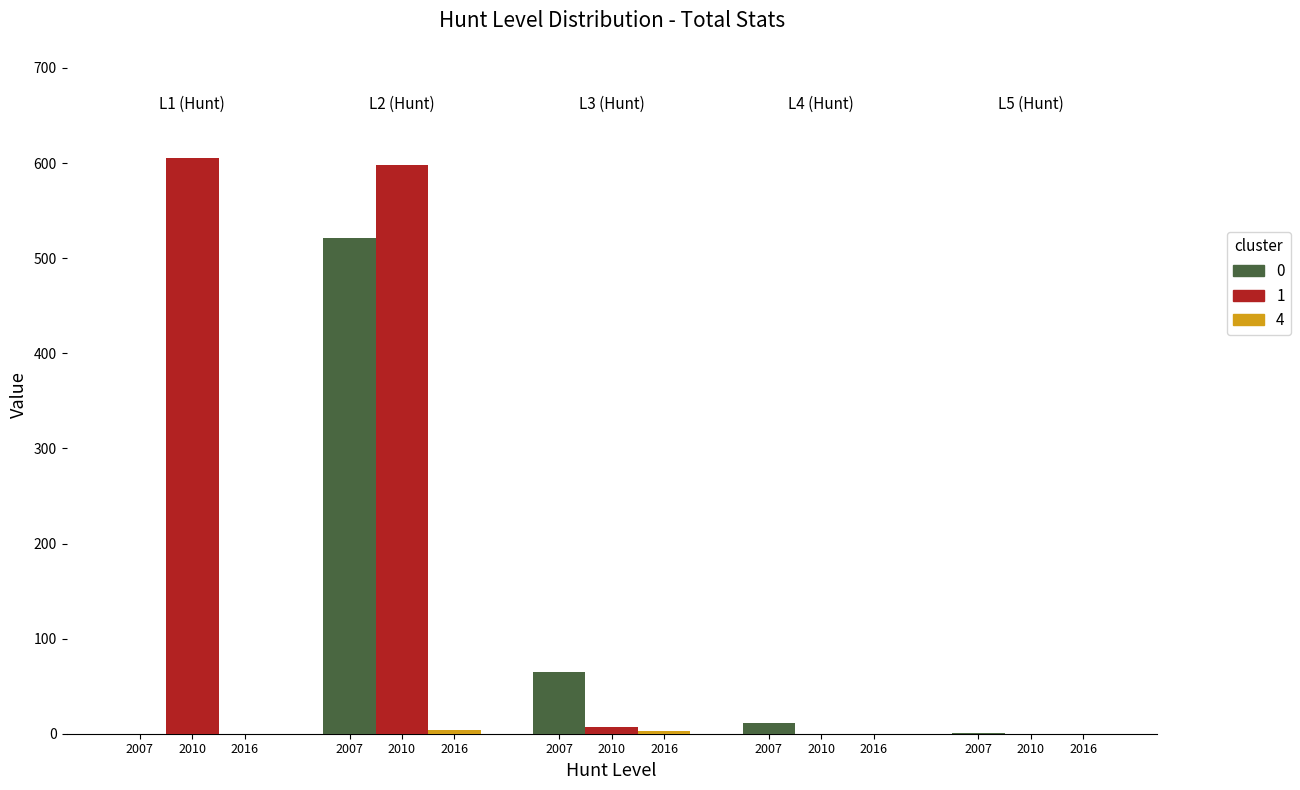

Reading left to right, what are all the values shown in this chart?

0: L1 (Hunt)=0	L2 (Hunt)=521	L3 (Hunt)=65	L4 (Hunt)=11	L5 (Hunt)=1
1: L1 (Hunt)=605	L2 (Hunt)=598	L3 (Hunt)=7	L4 (Hunt)=0	L5 (Hunt)=0
4: L1 (Hunt)=0	L2 (Hunt)=4	L3 (Hunt)=3	L4 (Hunt)=0	L5 (Hunt)=0